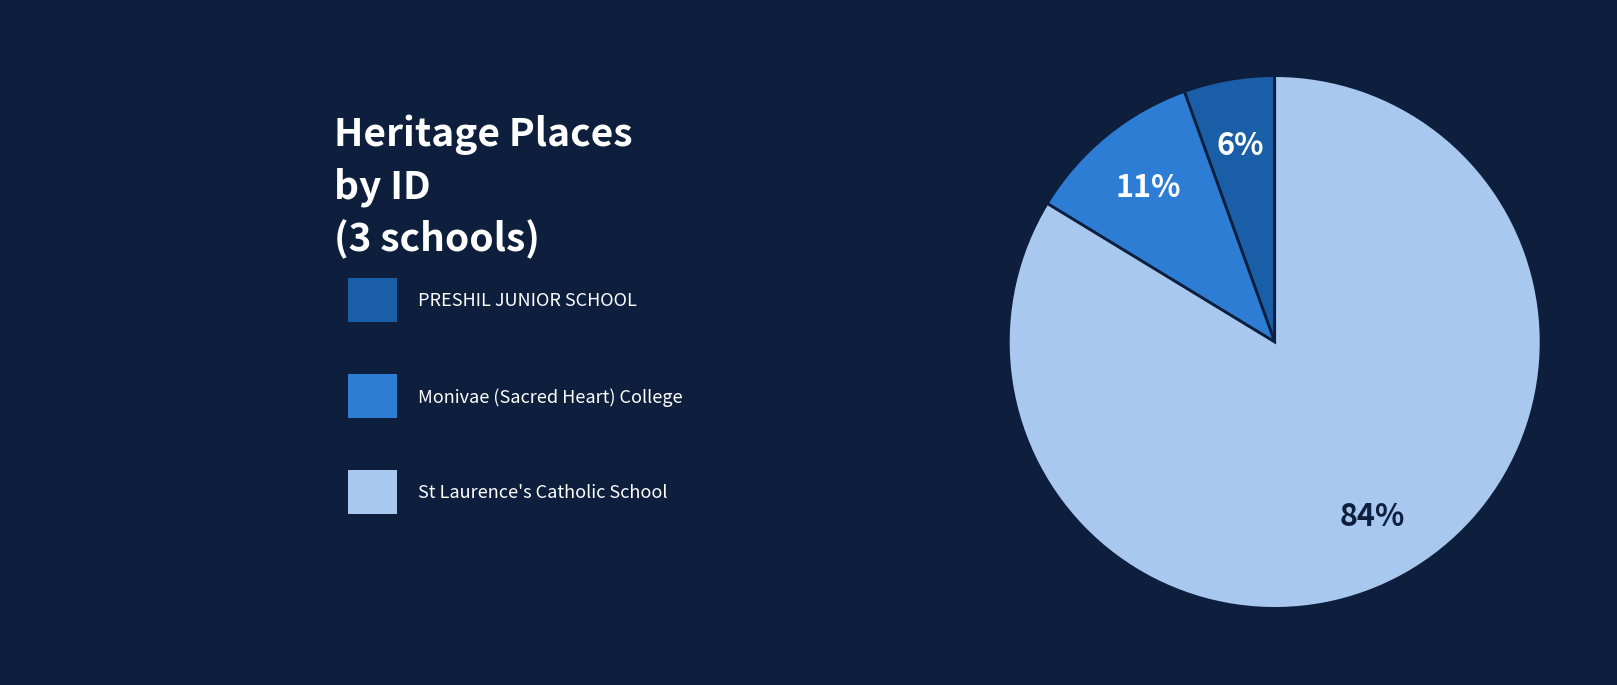

Between Monivae (Sacred Heart) College and PRESHIL JUNIOR SCHOOL, which is larger?

Monivae (Sacred Heart) College